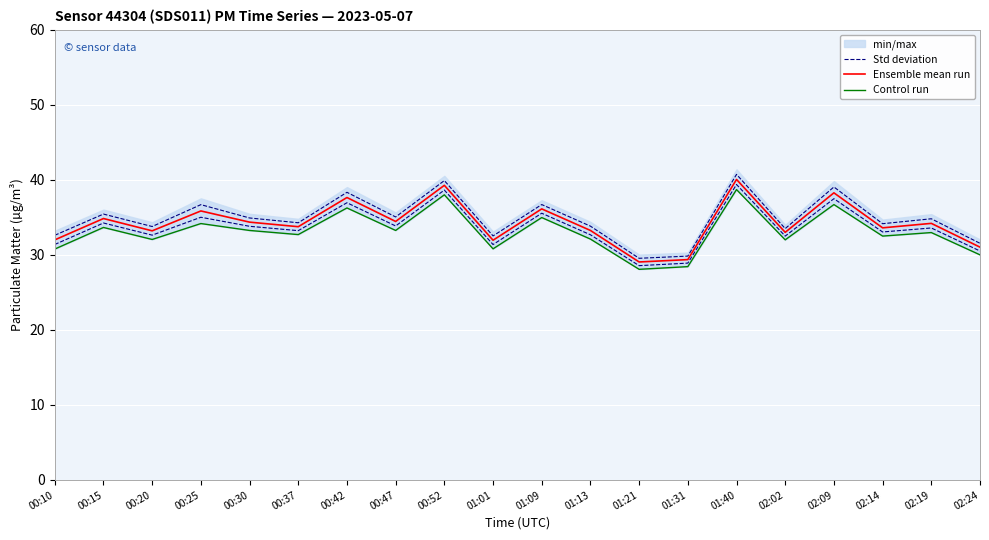

Is the value of Ensemble mean run at 00:37 greater than the value of Std deviation at 00:10?

Yes